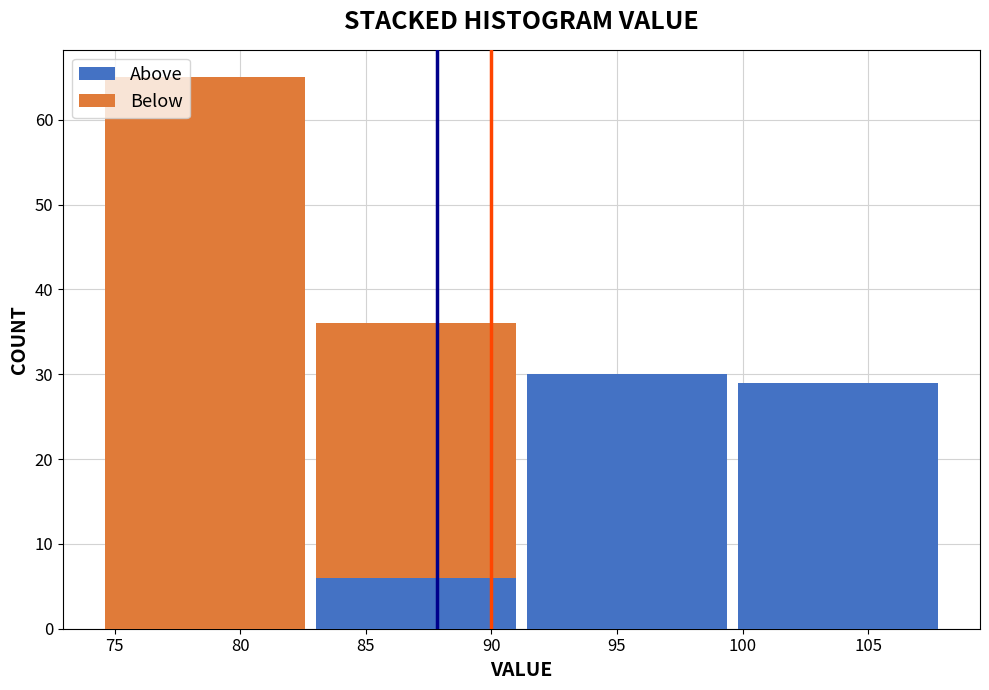

Which range on the x-axis has the tallest stacked bar (by total height)?

74.4 to 82.8